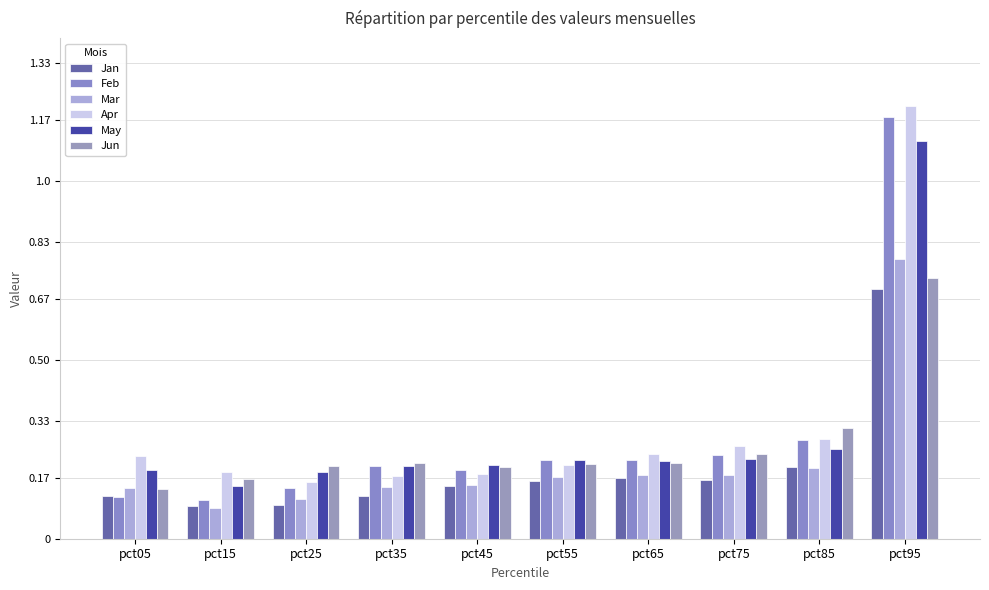

Does the chart contain any negative values?

No